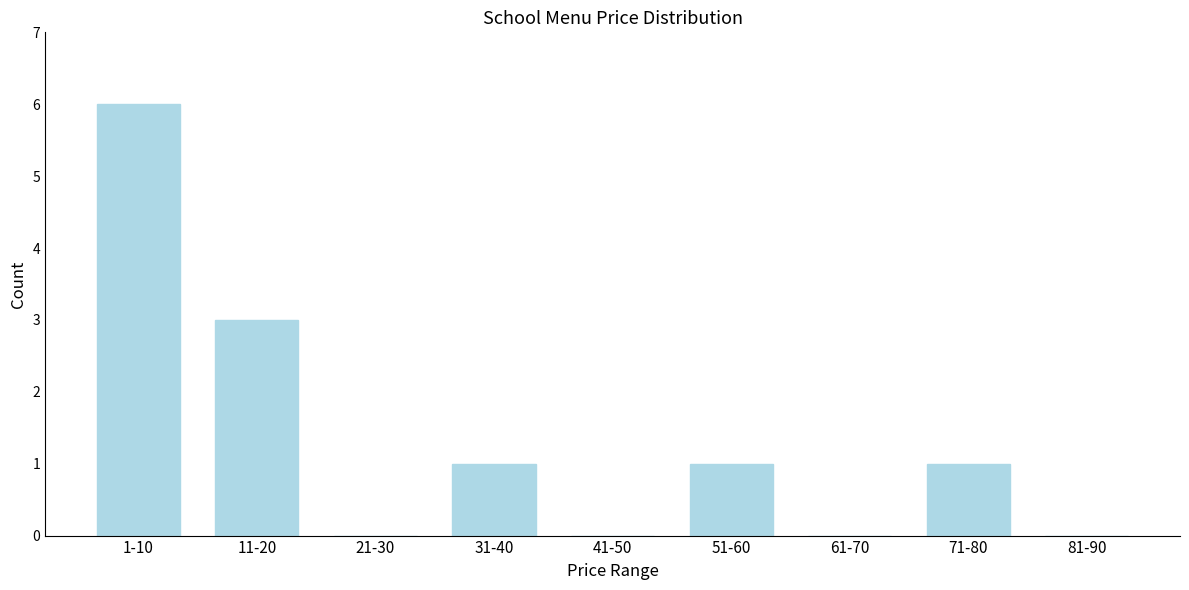

Reading right to left, transcribe all the data shown in this chart.

81-90=0	71-80=1	61-70=0	51-60=1	41-50=0	31-40=1	21-30=0	11-20=3	1-10=6